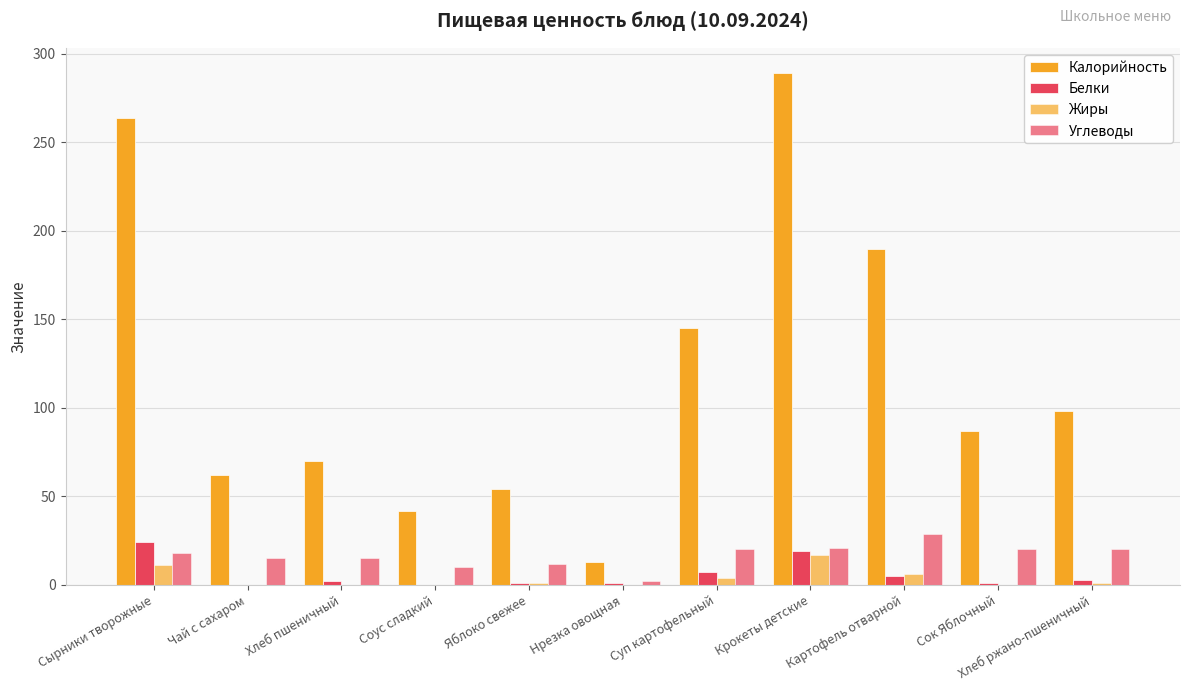

List the series in order of their peak value, lowest first.

Жиры, Белки, Углеводы, Калорийность